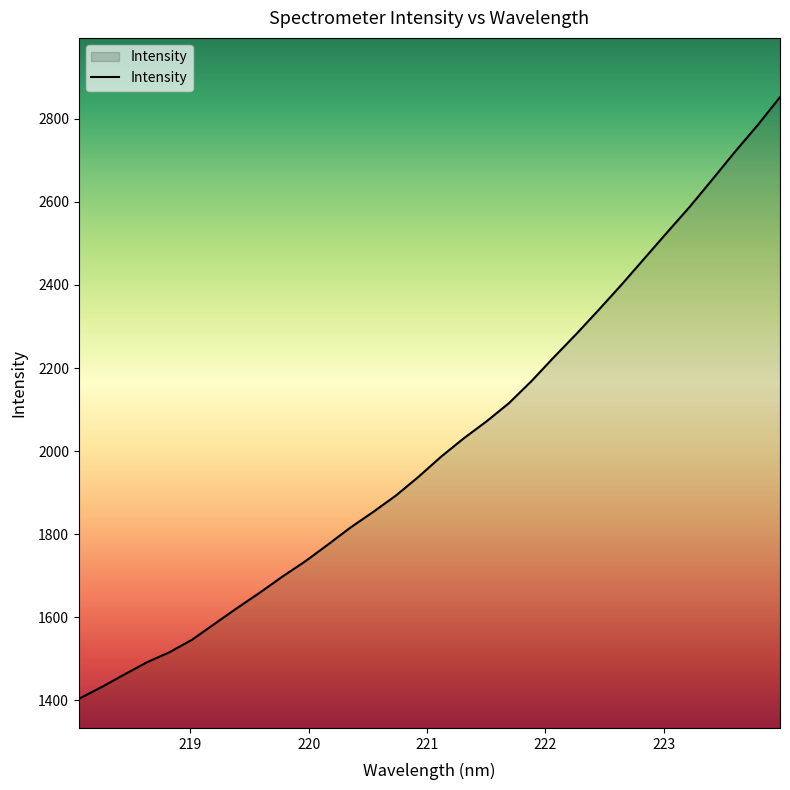

What is the smallest value displayed?

1403.8